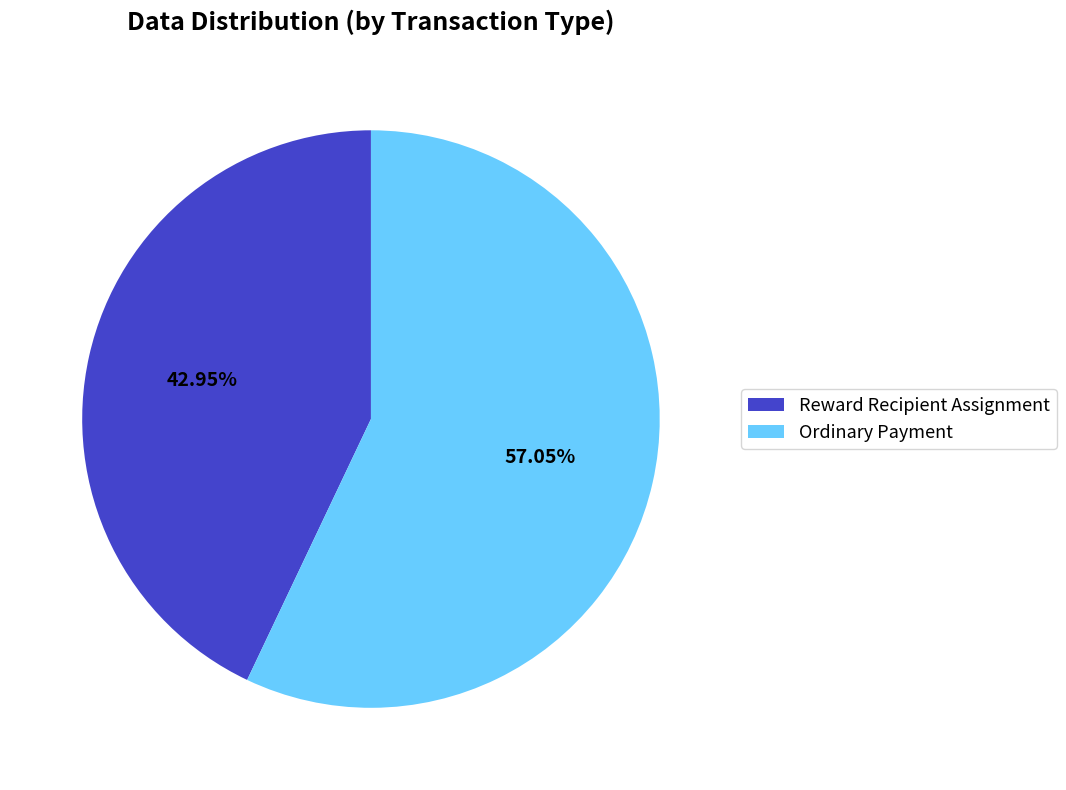

To the nearest percent, what portion does Ordinary Payment represent?

57%